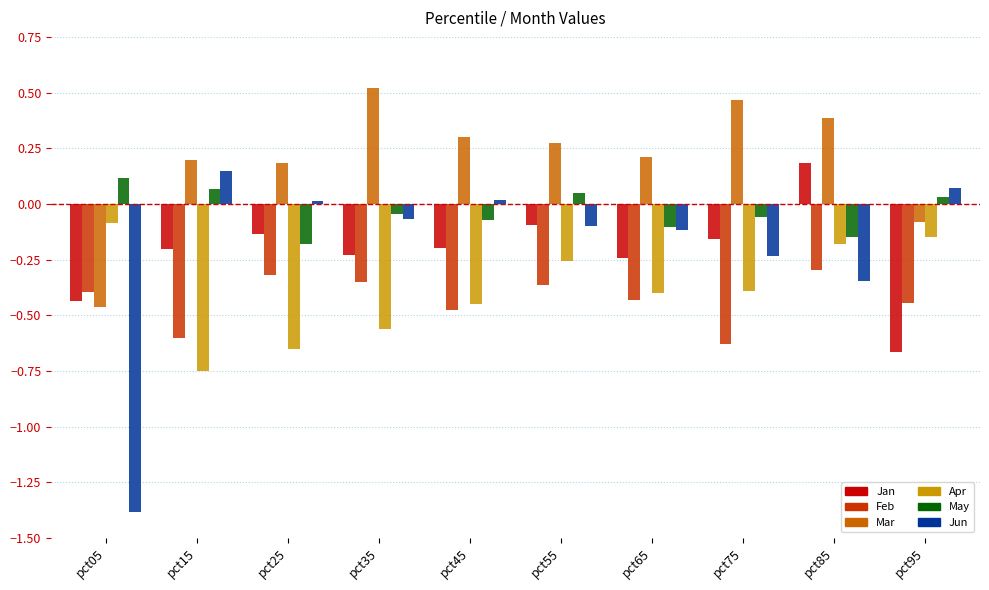

Is it true that Feb equals -0.3 at pct85?

True